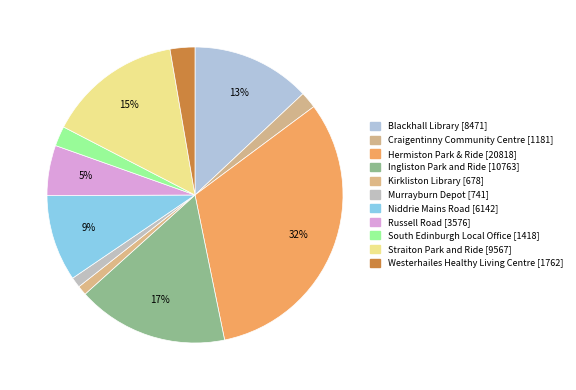

Combined, what portion of the pie is Craigentinny Community Centre and Kirkliston Library?

2.9%